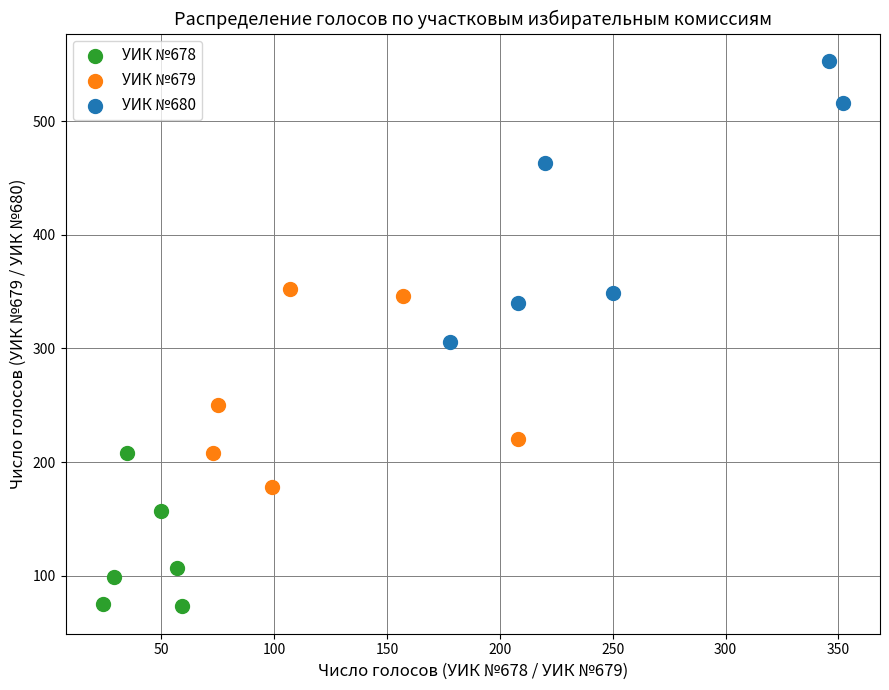

Which series contains the highest Y value?

УИК №680